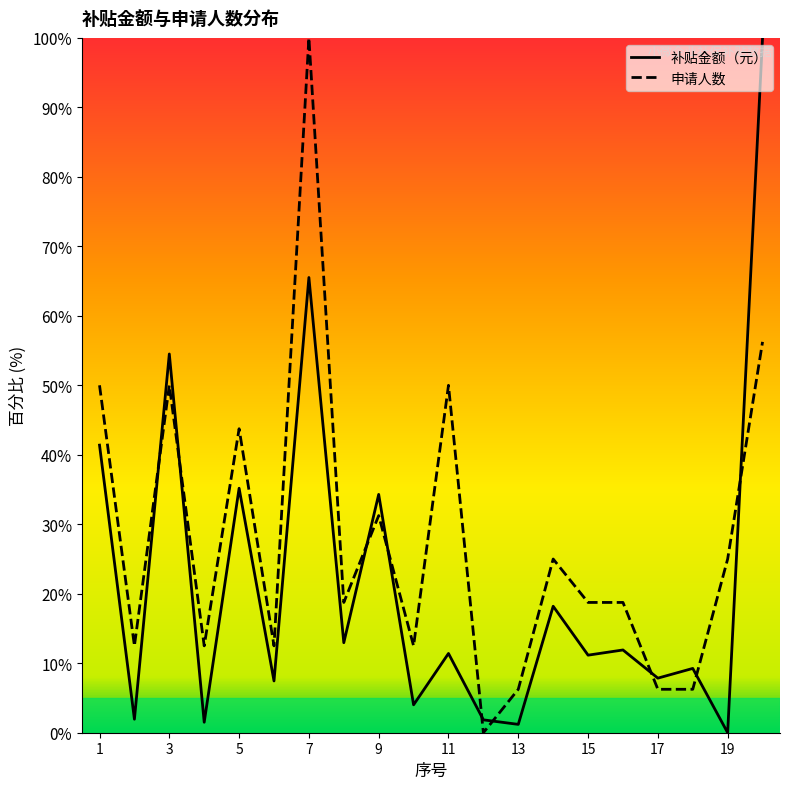

What is the difference between the maximum and minimum values in the 申请人数 series?

100.0